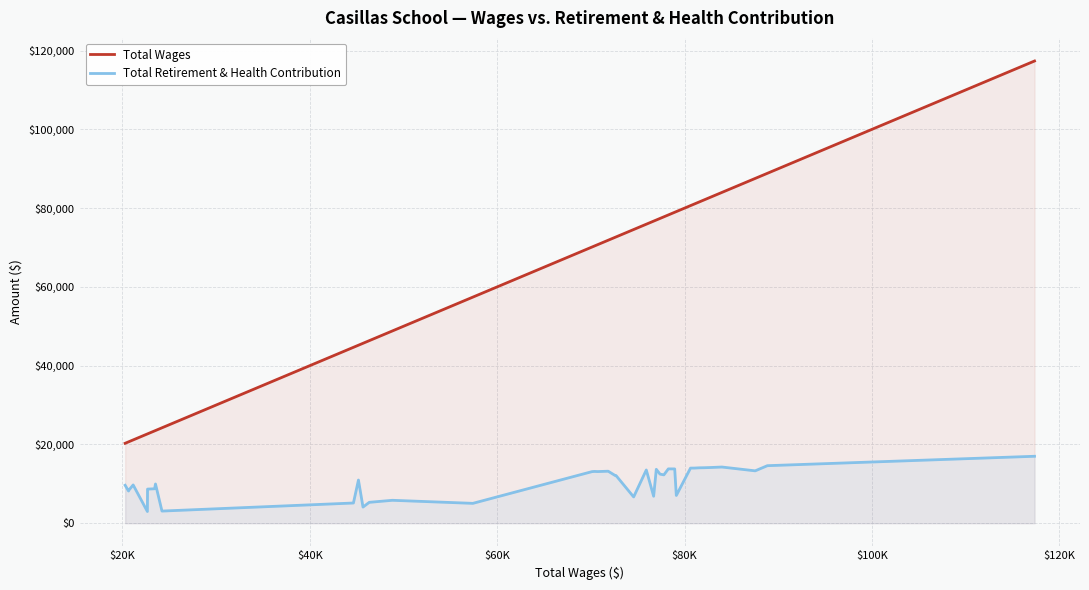

Is it true that Total Retirement & Health Contribution equals 16978 at 26?

False